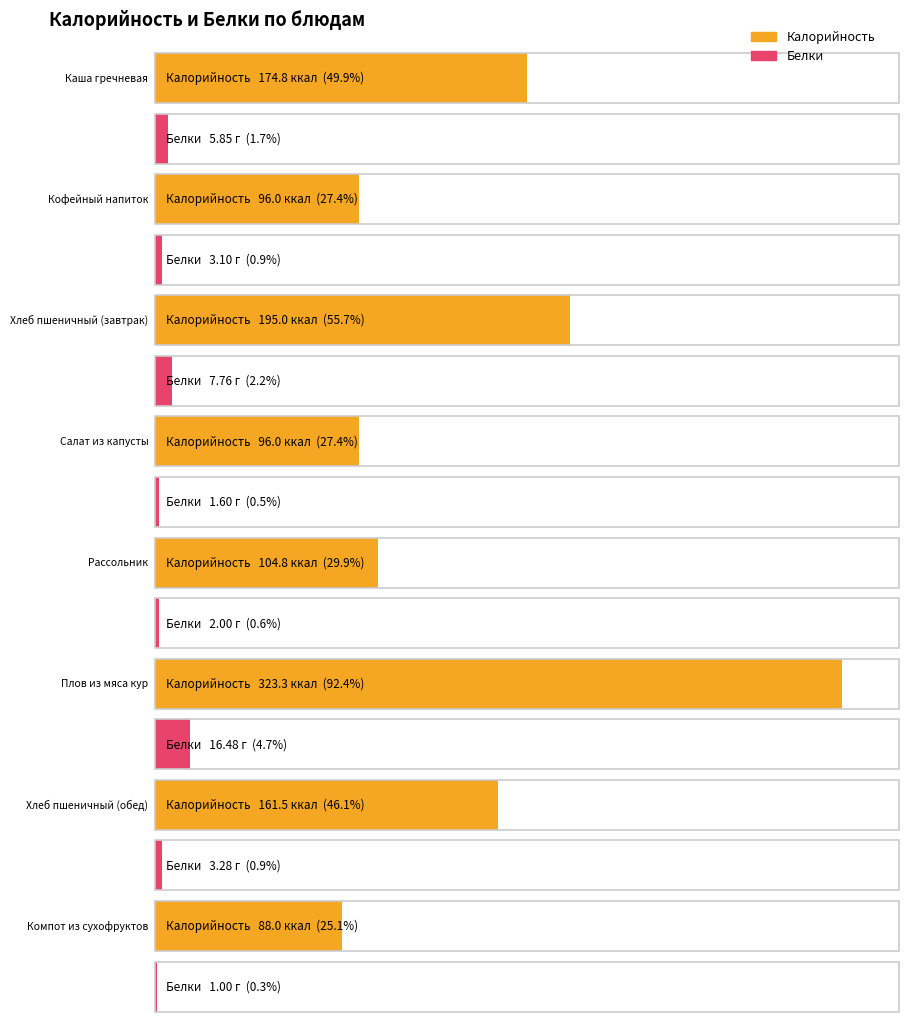

At how many categories does at least one series exceed 311?

1